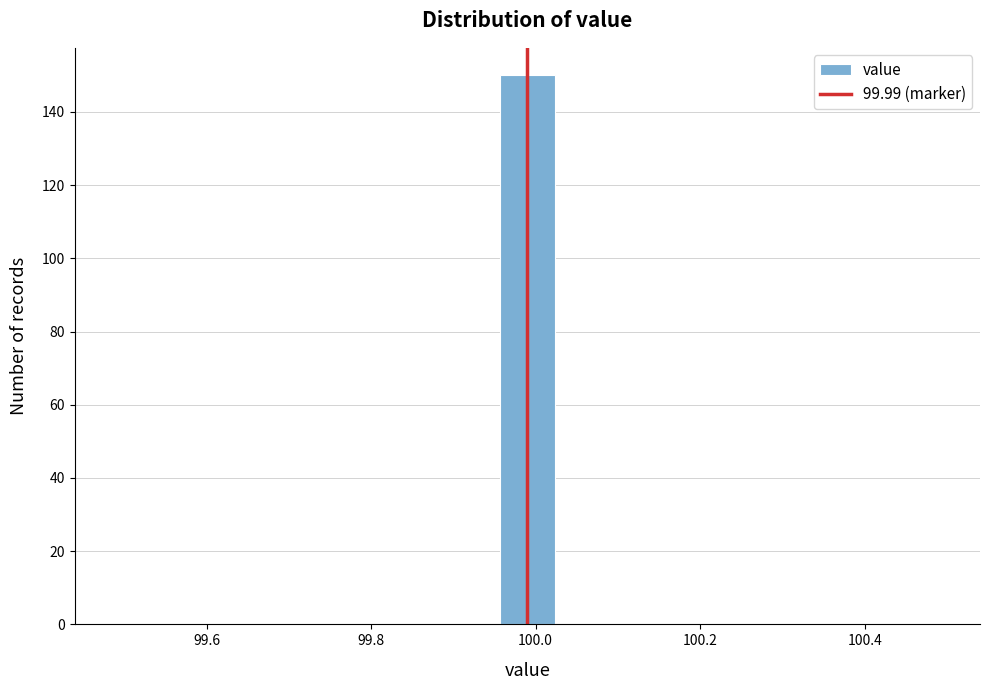

Read against the x-axis, roughly where is the centre of the tallest bar?

100.00